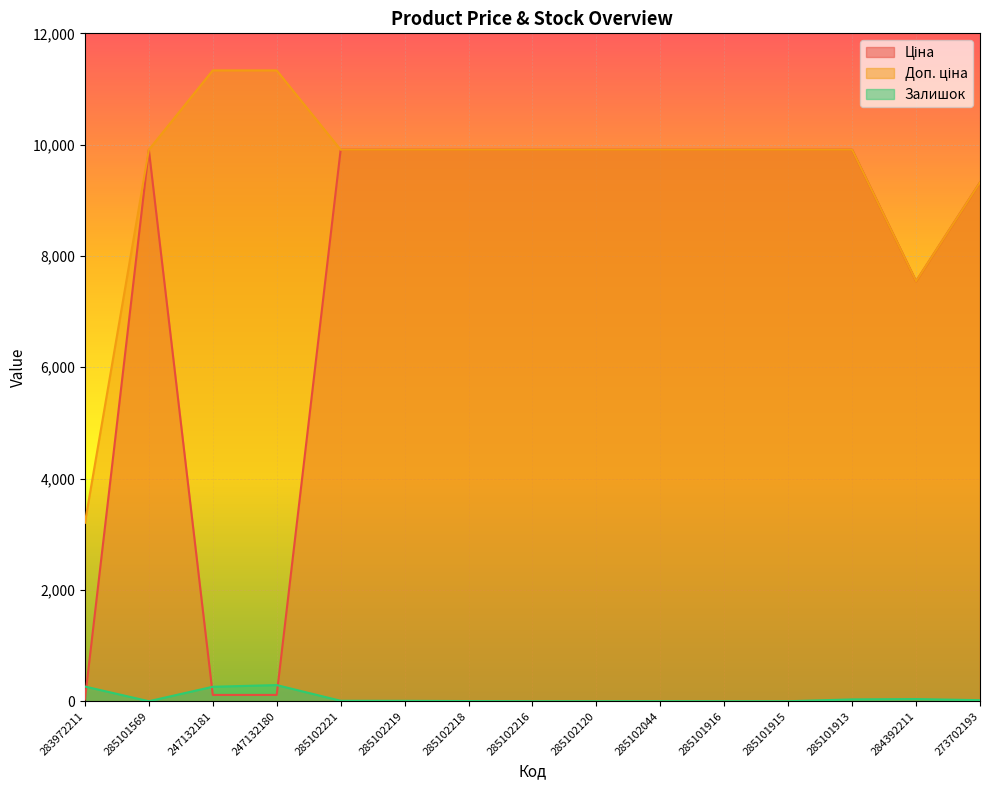

What is the total value across all series at 285102044?

19818.0